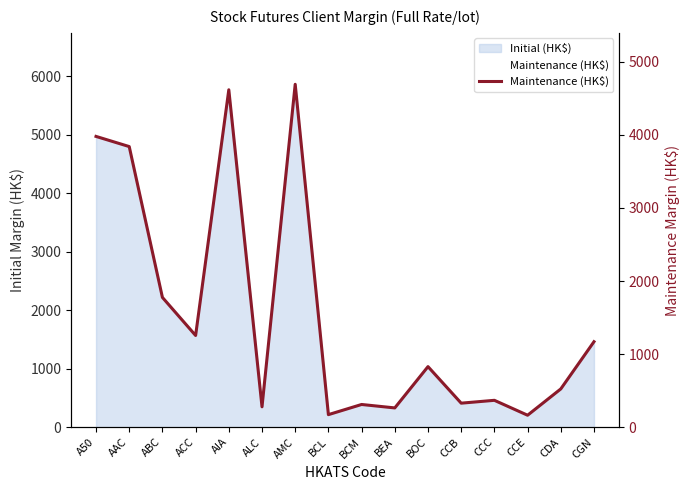

What is the sum of the values at CCB and CGN?

1499